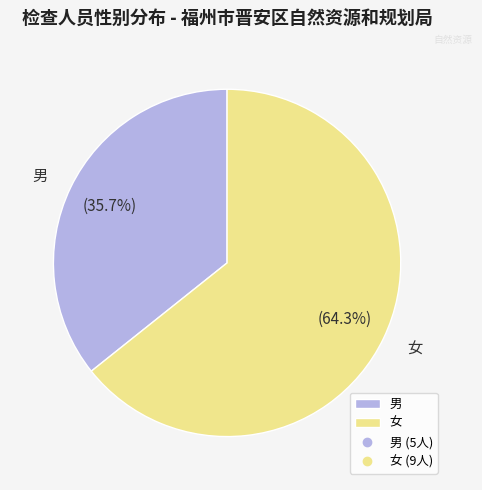

To the nearest percent, what percentage of the pie is 女?

64%